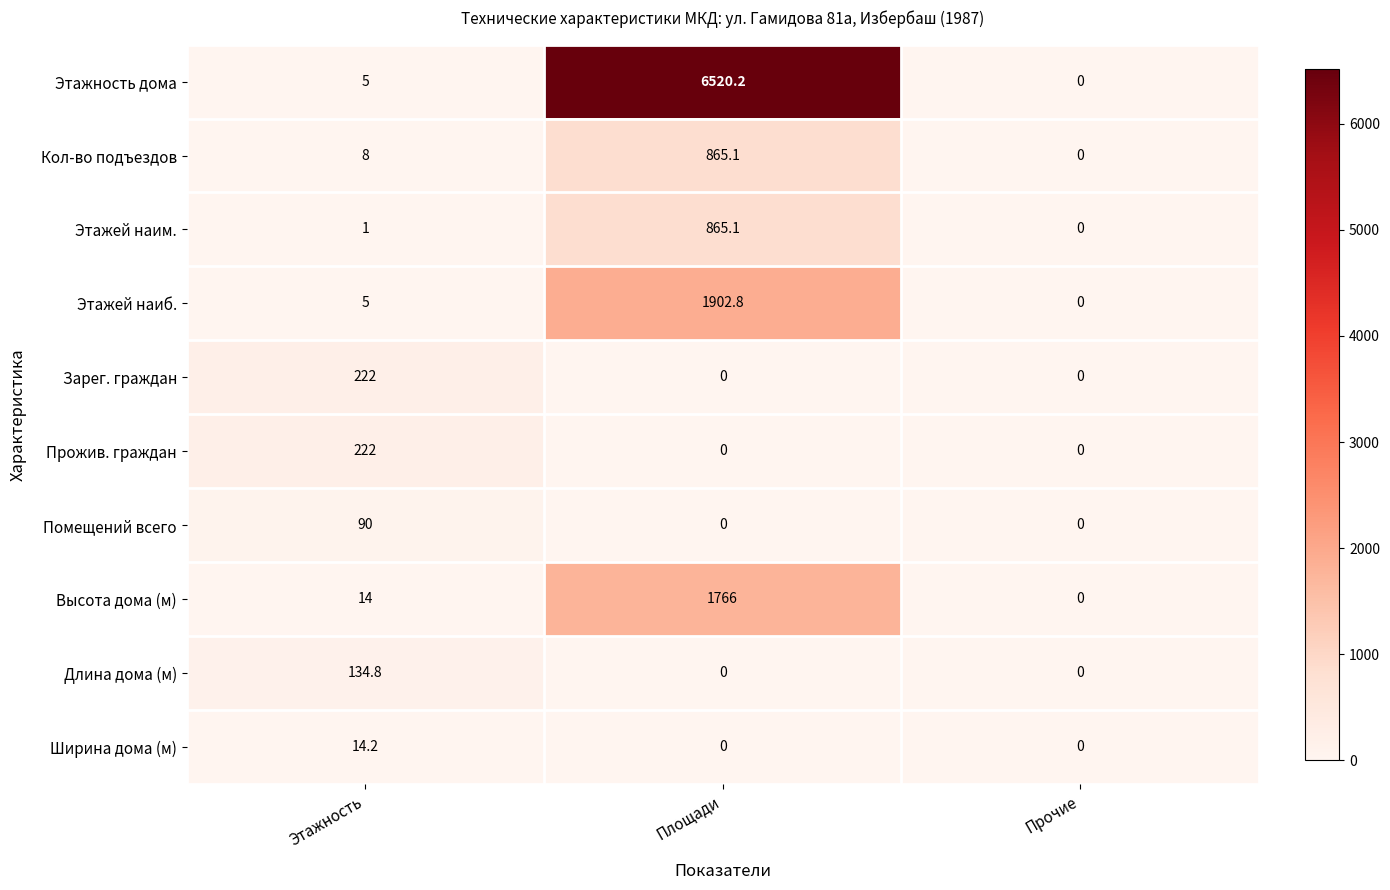

At which category is the sum across all series the highest?

Площади